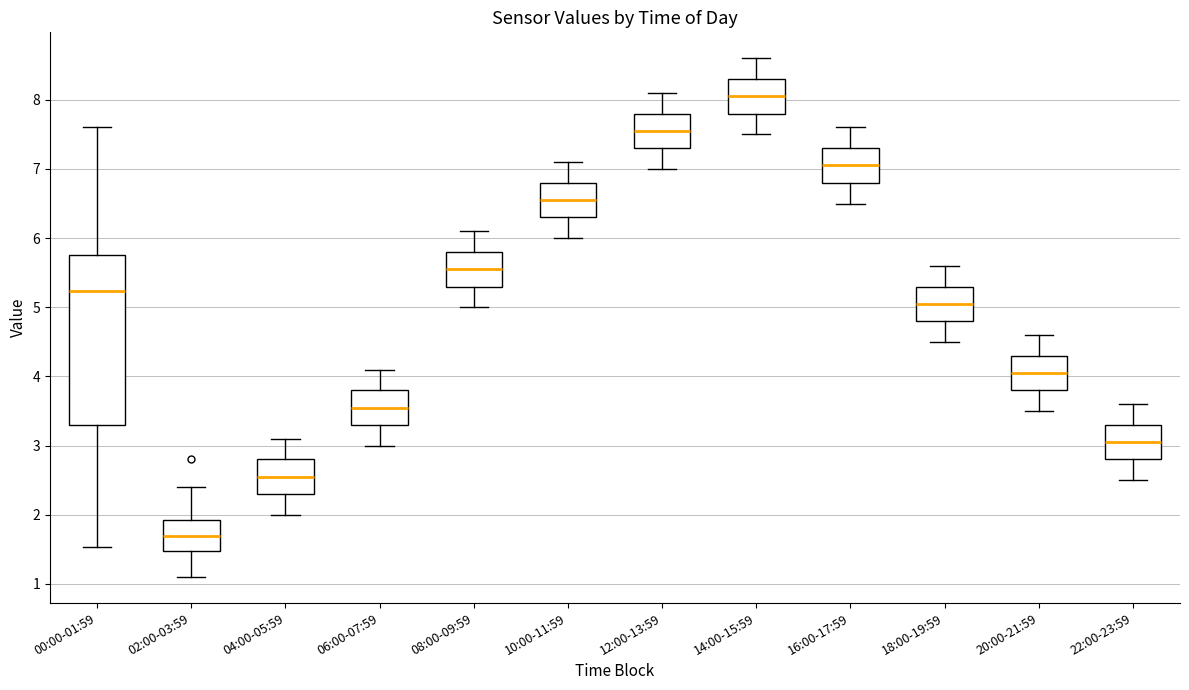

Comparing the boxes themselves (not the whiskers), which one is the tallest?

00:00-01:59